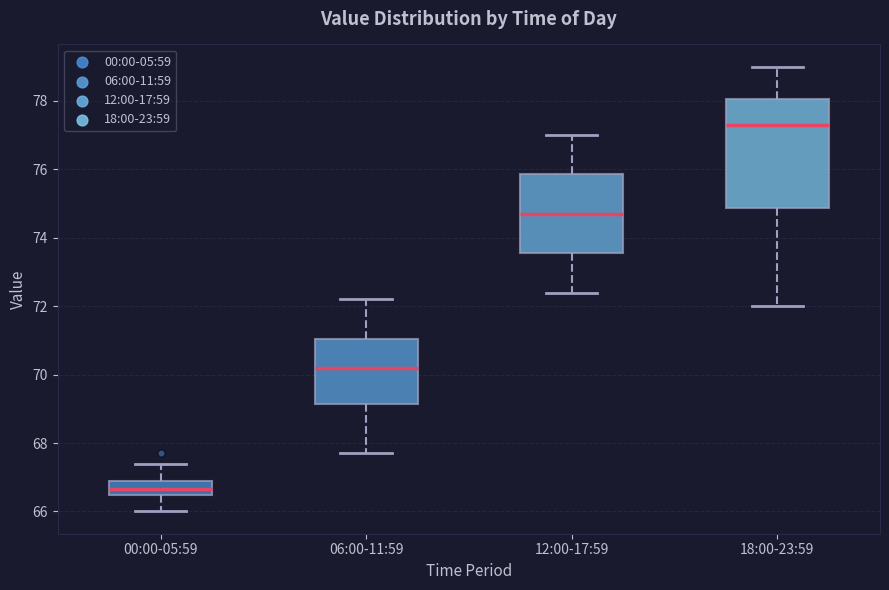

Which box's median line is the highest?

18:00-23:59